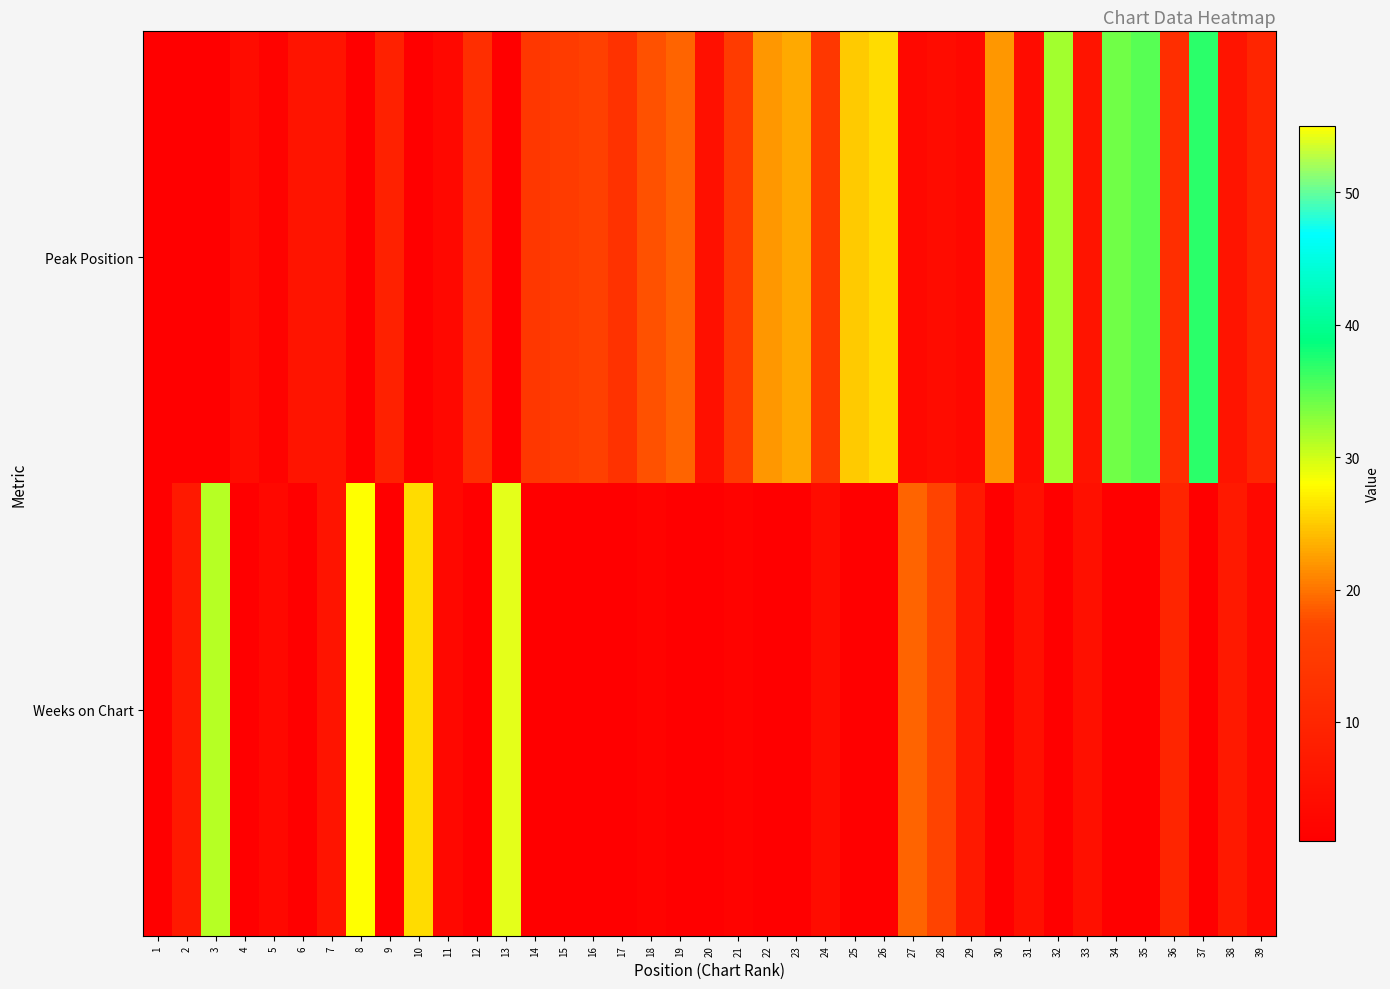

Reading left to right, extract all data points from this chart.

Peak Position: 1=1	2=1	3=1	4=4	5=2	6=6	7=6	8=1	9=9	10=1	11=3	12=12	13=1	14=14	15=15	16=16	17=13	18=18	19=19	20=5	21=15	22=22	23=23	24=14	25=25	26=26	27=3	28=4	29=3	30=22	31=4	32=32	33=6	34=34	35=35	36=12	37=37	38=6	39=10
Weeks on Chart: 1=1	2=7	3=31	4=1	5=3	6=1	7=6	8=55	9=1	10=26	11=3	12=1	13=54	14=1	15=1	16=1	17=1	18=2	19=1	20=1	21=2	22=1	23=1	24=4	25=1	26=1	27=19	28=17	29=7	30=1	31=5	32=1	33=5	34=1	35=1	36=10	37=1	38=7	39=3